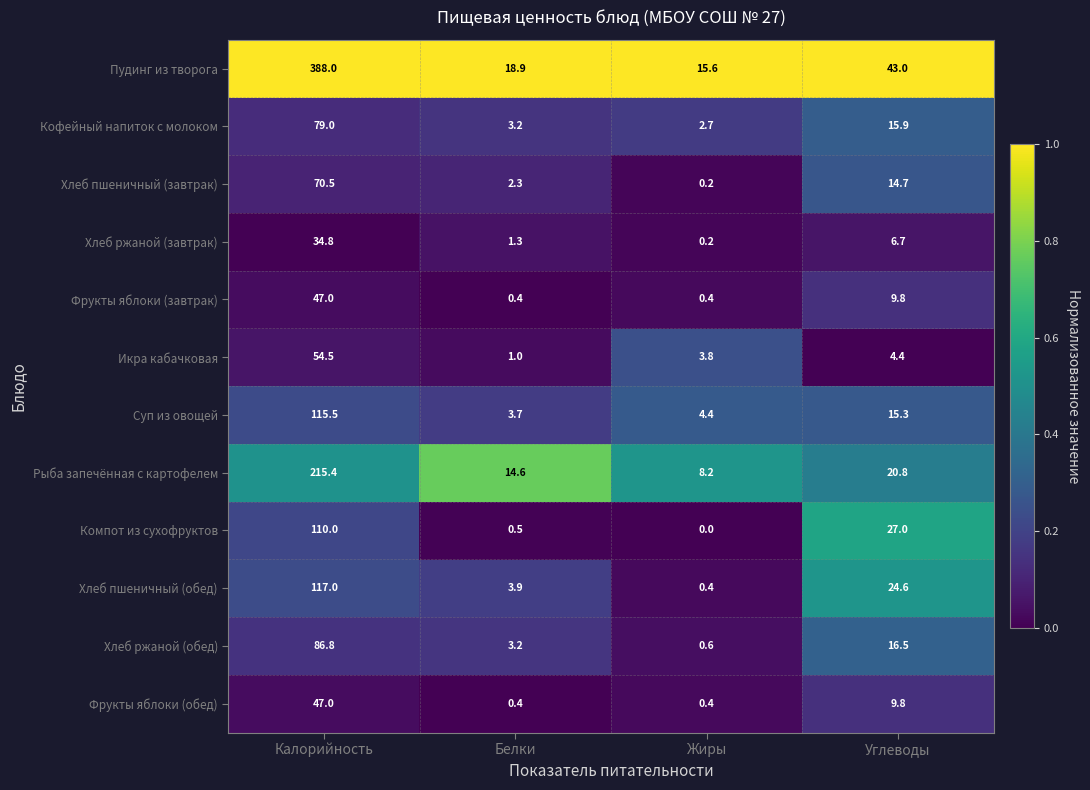

The Хлеб пшеничный (обед) series shows 0.4 at Жиры. True or false?

True